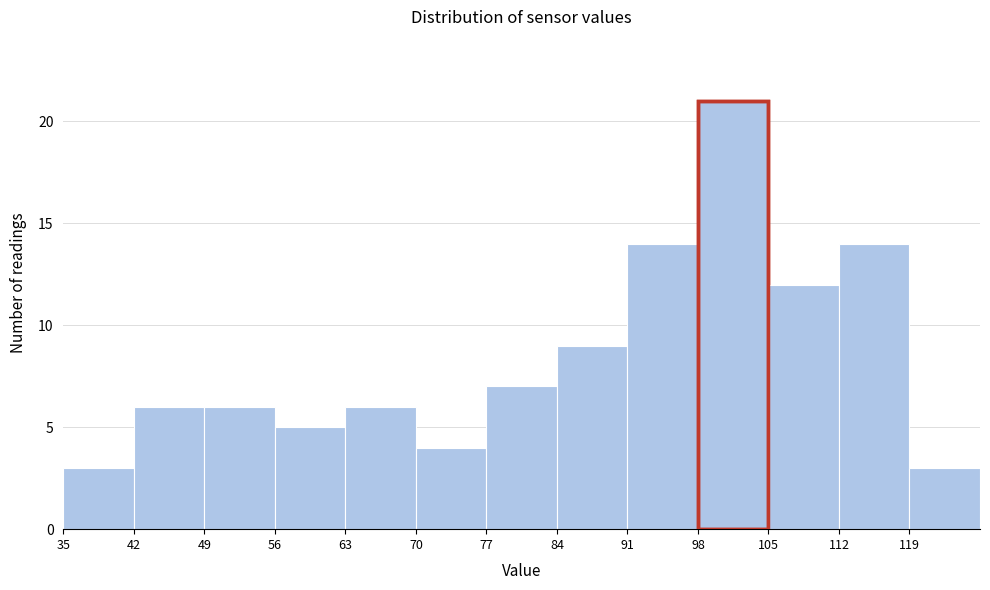

Reading left to right, transcribe this chart: for each bar, give the range it covers on the x-axis and its height. The values are not printed on the chart, so give them approximately, as read against the axis.

35 to 42: 3
42 to 49: 6
49 to 56: 6
56 to 63: 5
63 to 70: 6
70 to 77: 4
77 to 84: 7
84 to 91: 9
91 to 98: 14
98 to 105: 21
105 to 112: 12
112 to 119: 14
119 to 126: 3